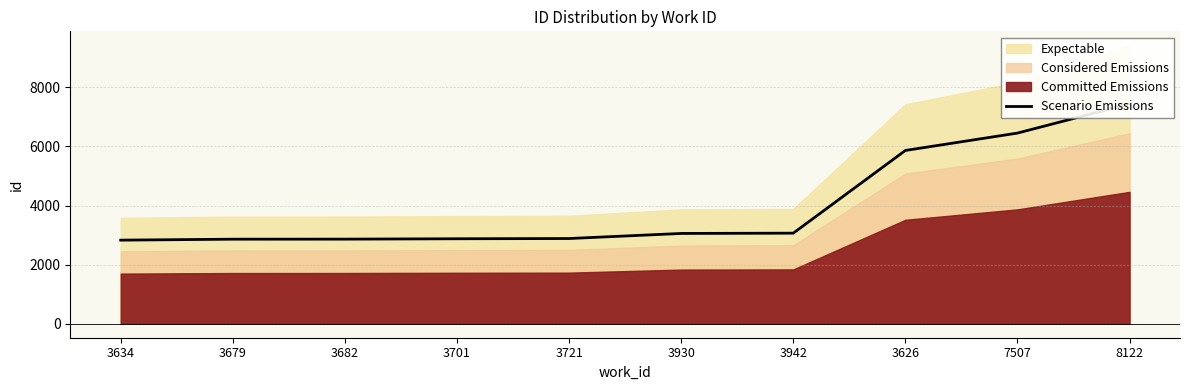

Rank the categories by value from highest to lowest.

8122, 7507, 3626, 3942, 3930, 3721, 3701, 3682, 3679, 3634